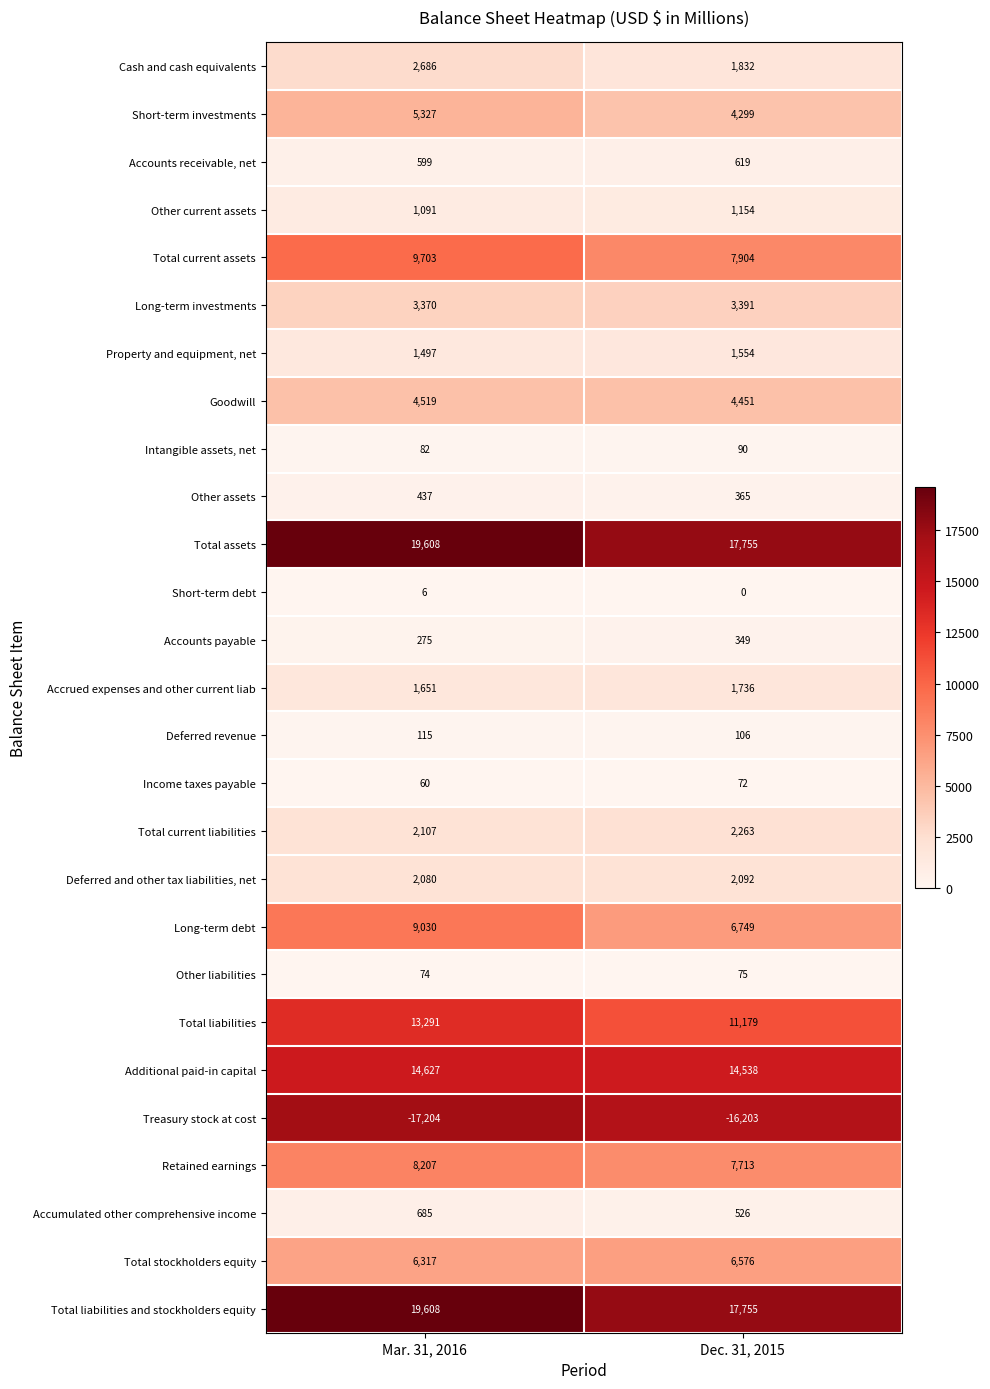

True or false: Total liabilities and stockholders equity has a value of 6104 at Dec. 31, 2015.

False